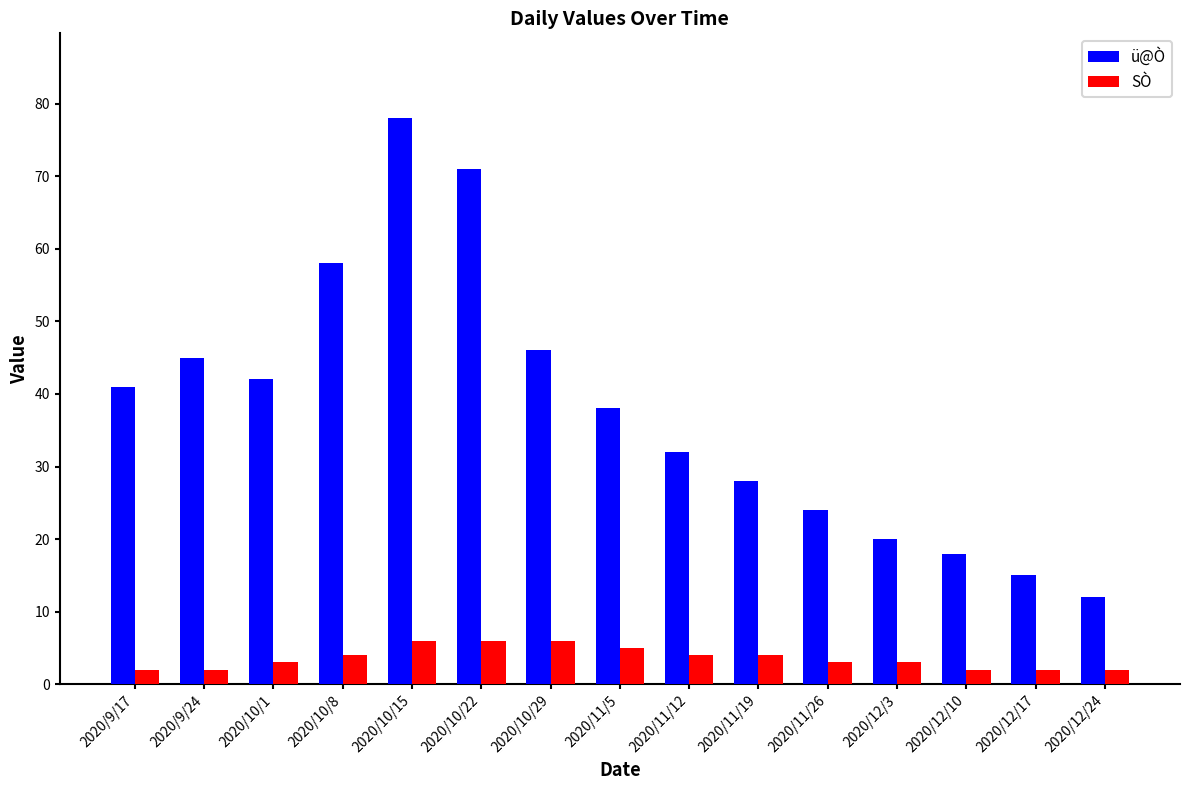

Rank the series at 2020/10/8 from highest to lowest value.

ü@Ò, SÒ